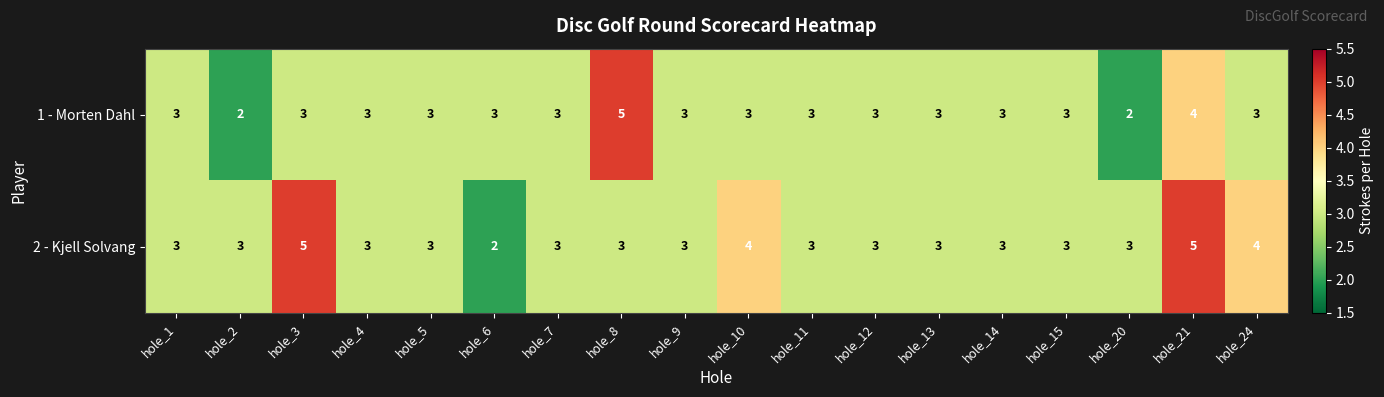

What is the sum of all 1 - Morten Dahl values?

55